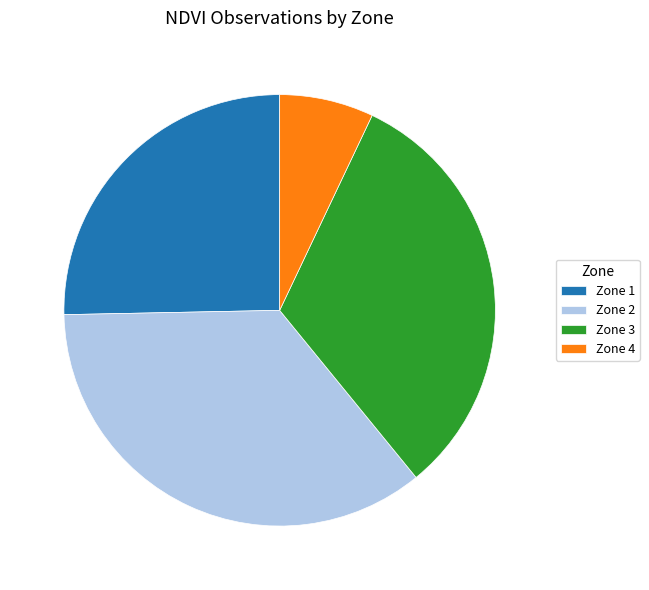

The Zone 4 slice represents 16% of the pie. True or false?

False